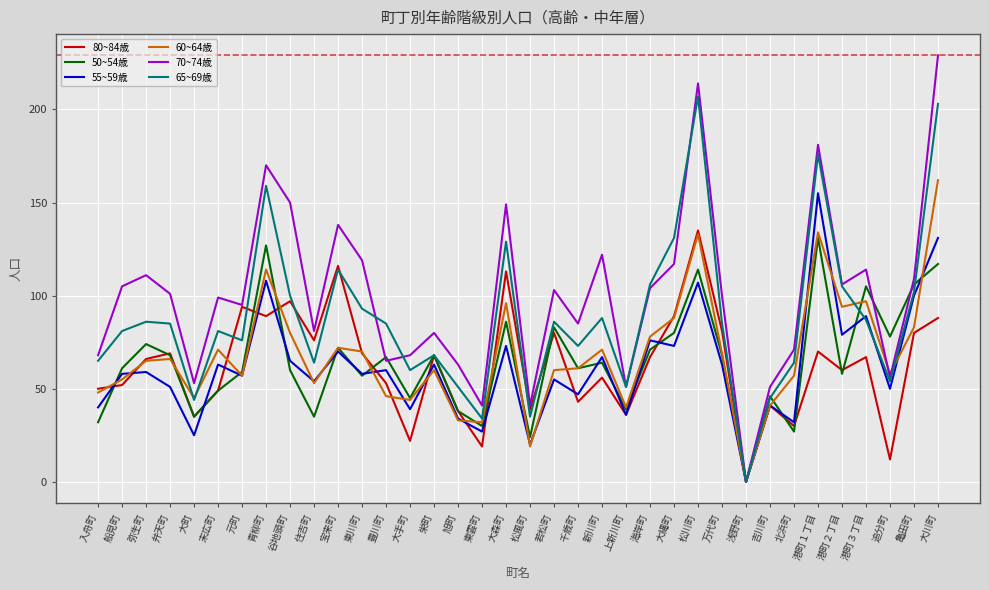

What is the difference between the maximum and minimum values in the 55~59歳 series?

155